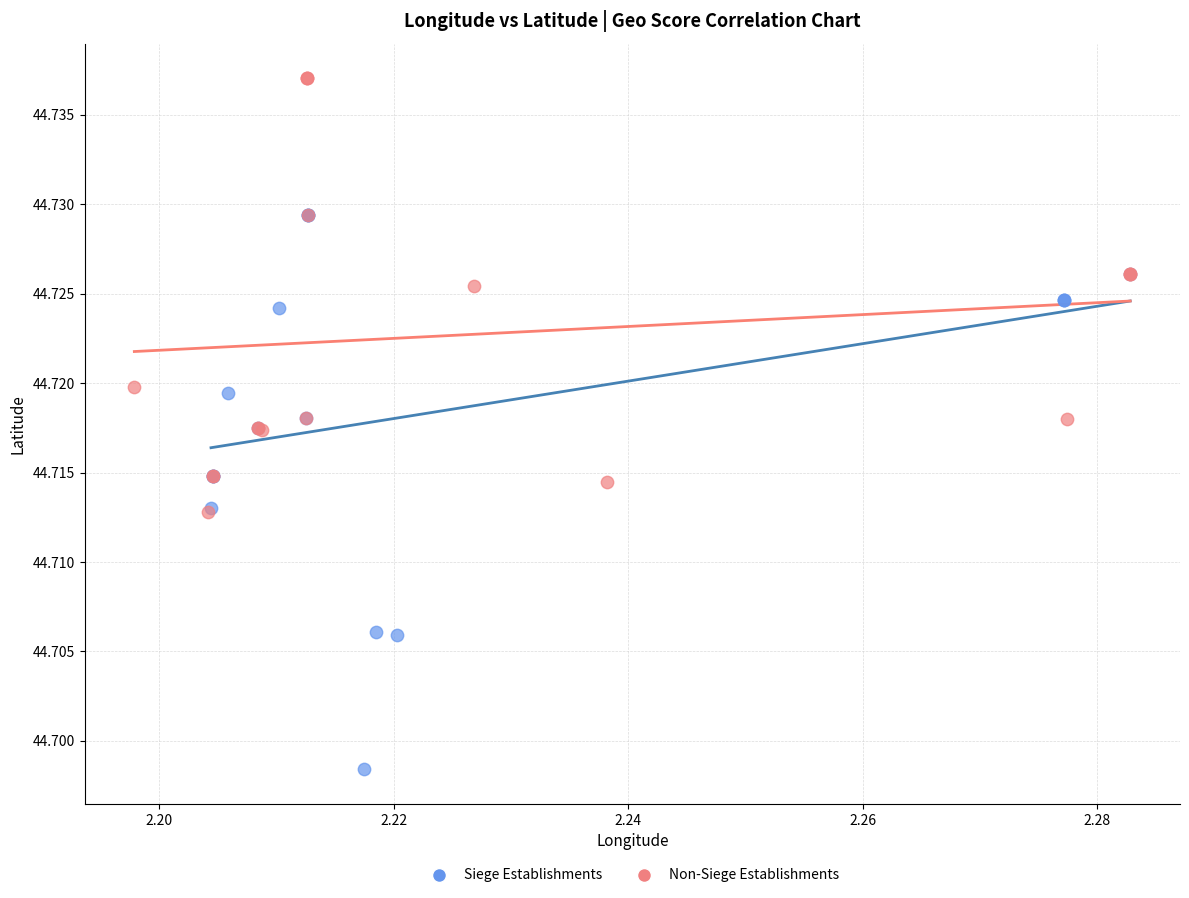

Which series has the widest spread of Y values?

Siege Establishments